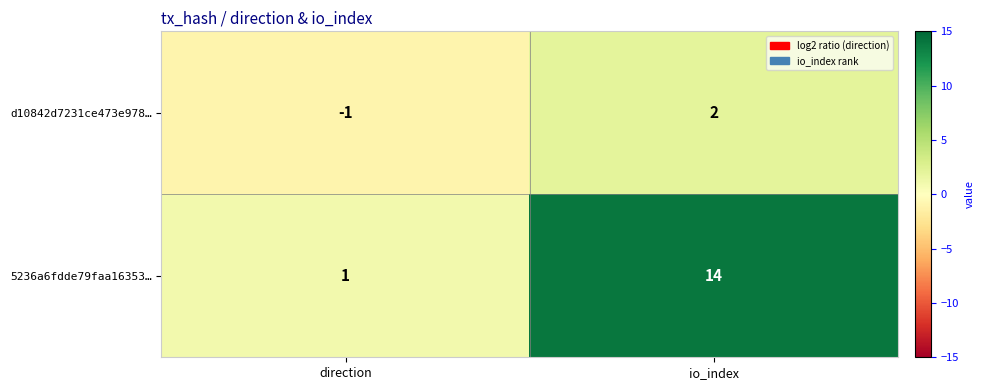

What is the minimum value shown in the chart?

-1